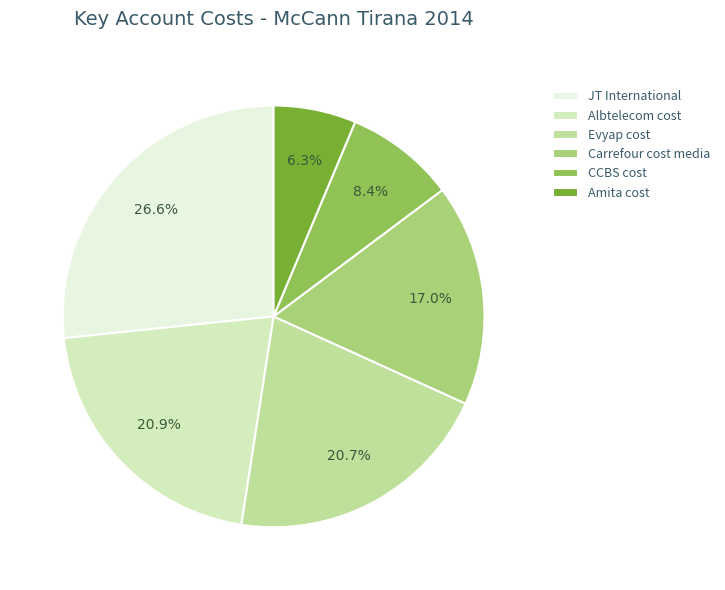

Count the number of slices in the pie.

6